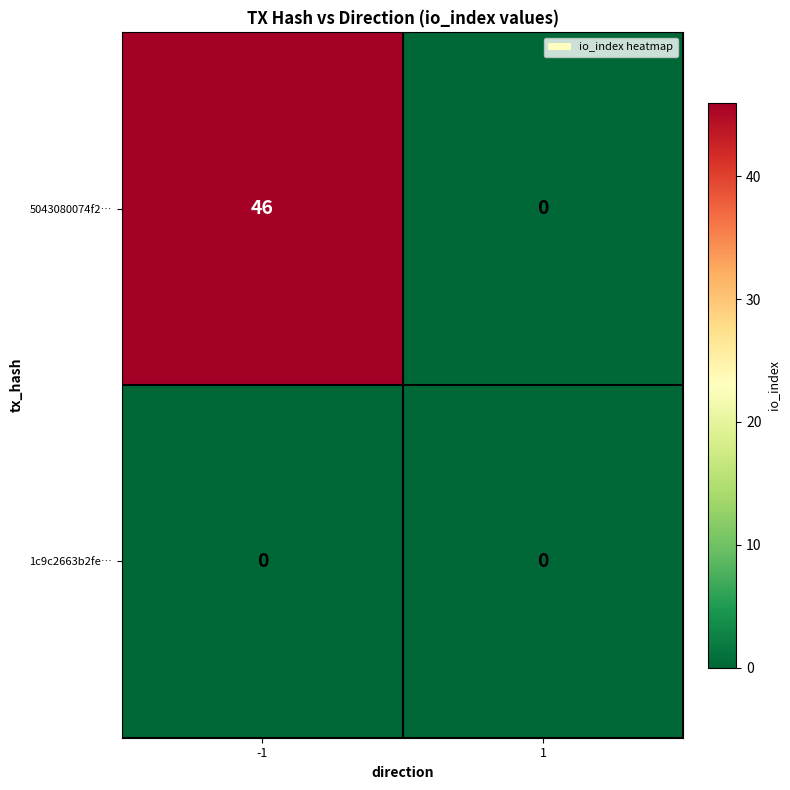

Count the number of categories in the chart.

2